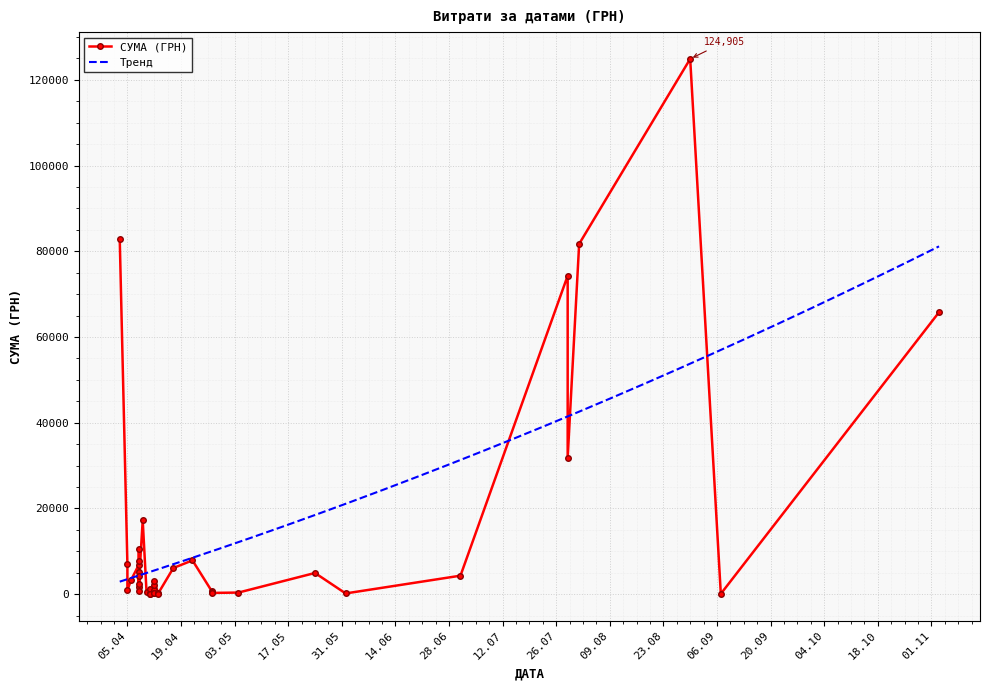

What is the difference between the values at 03.04.2016 and 06.04.2016?

79446.9